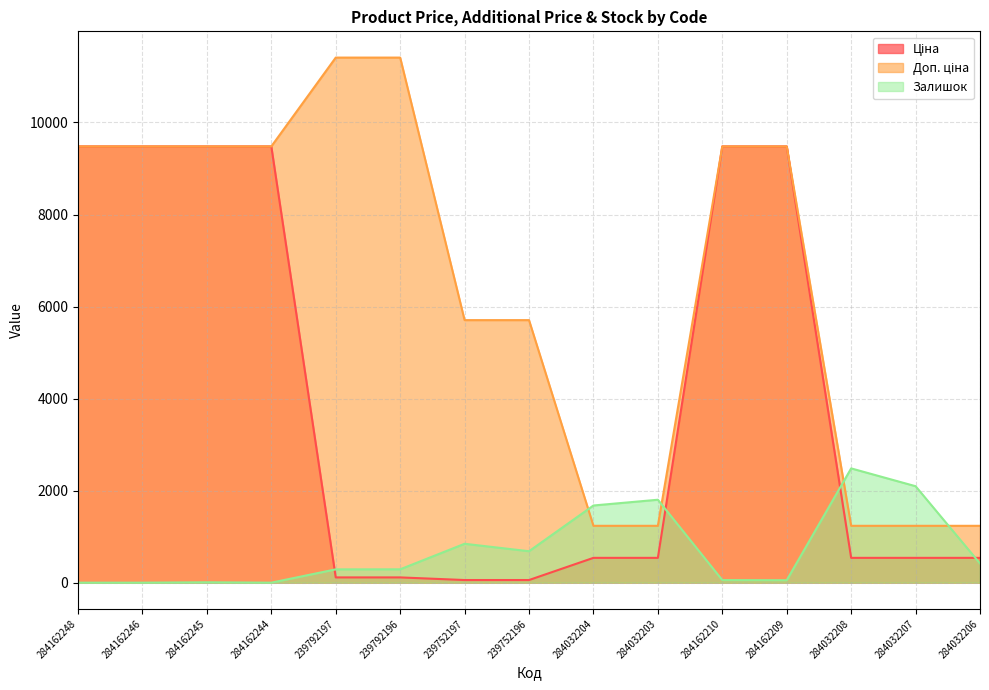

How many intersections are there between Залишок and Доп. ціна?

4